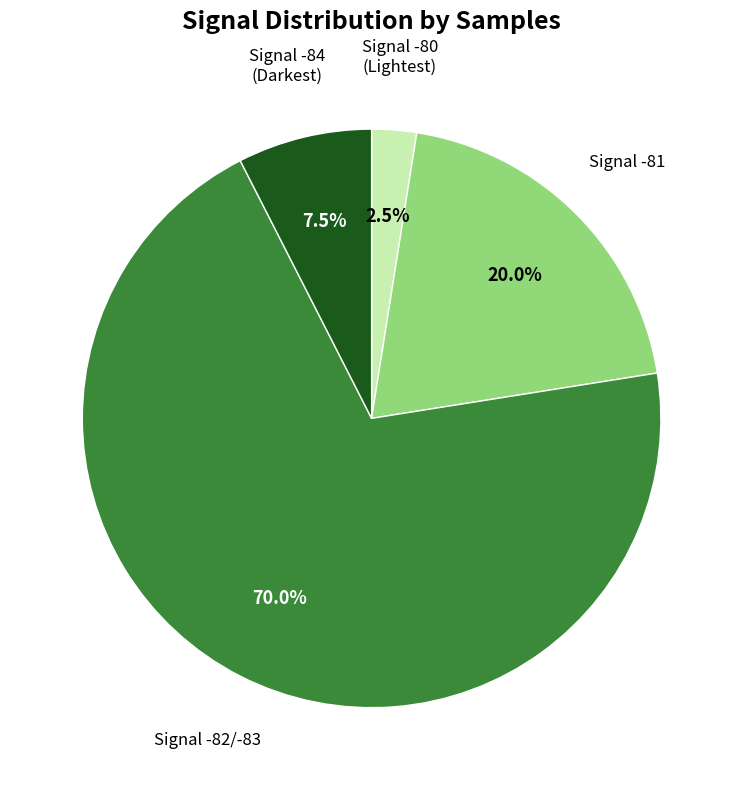

Does any single category account for the majority?

Yes